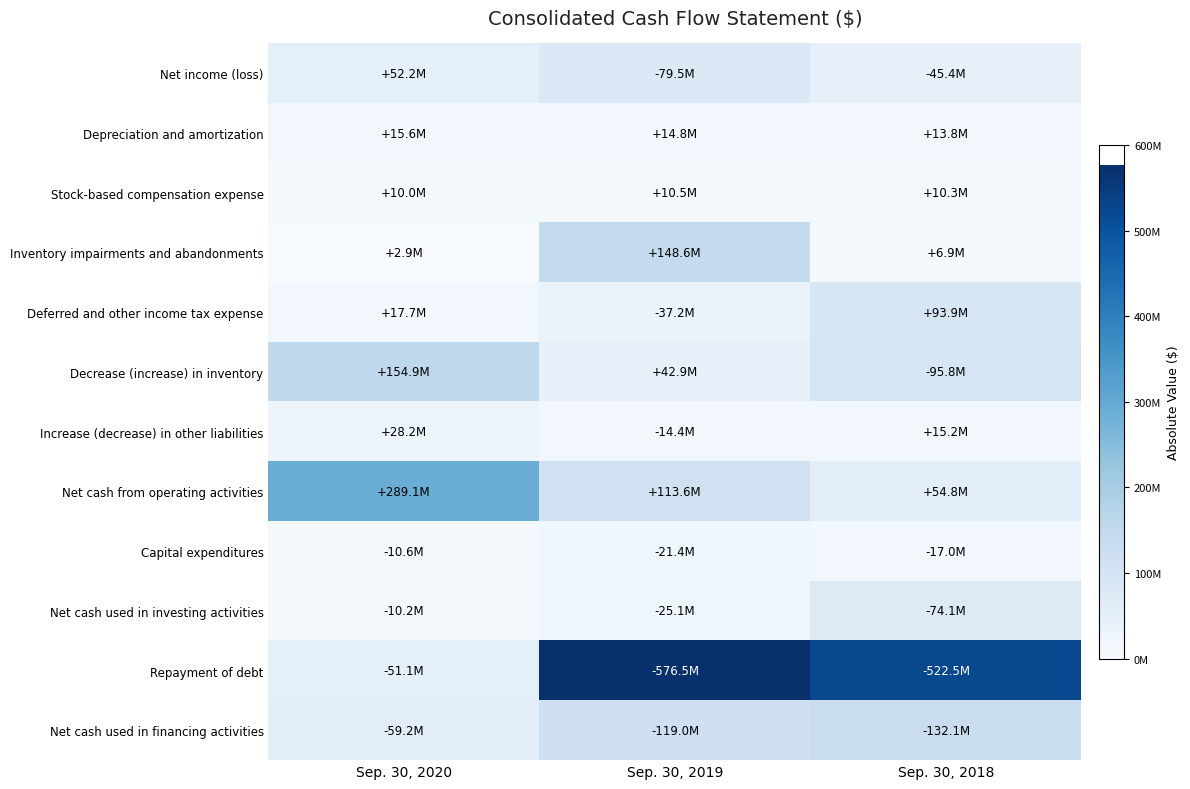

What is the total value across all series at Sep. 30, 2018?

1081833000